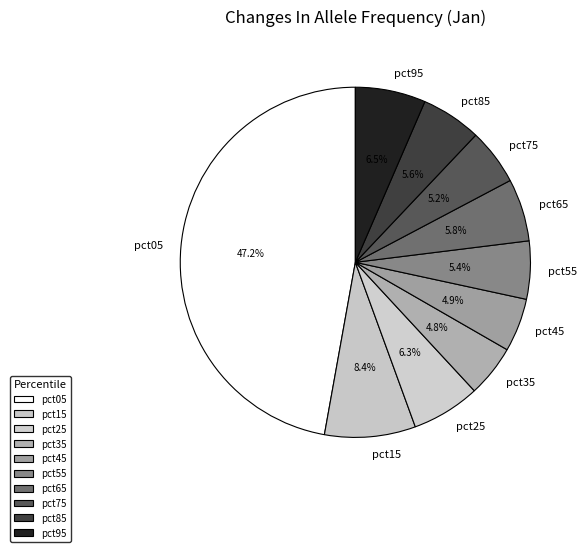

Between pct05 and pct45, which is larger?

pct05